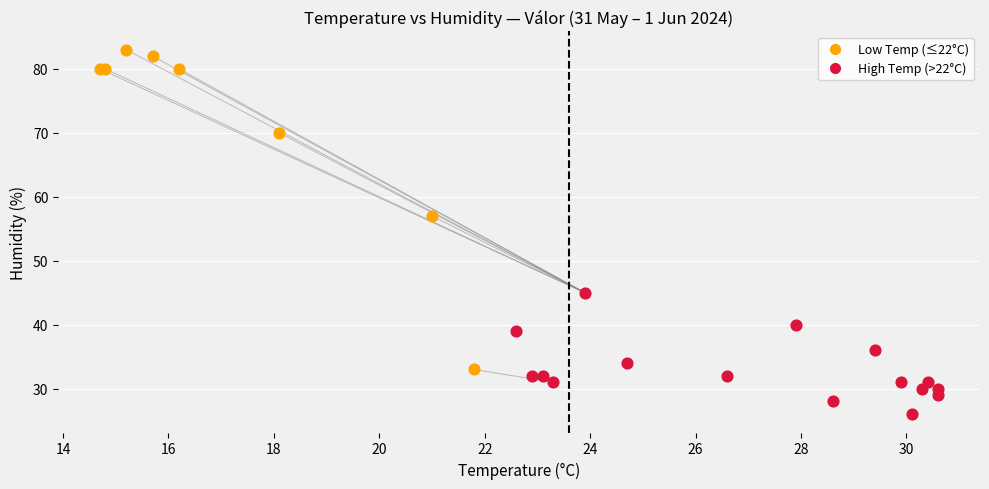

Which series contains the highest Y value?

Low Temp (≤22°C)